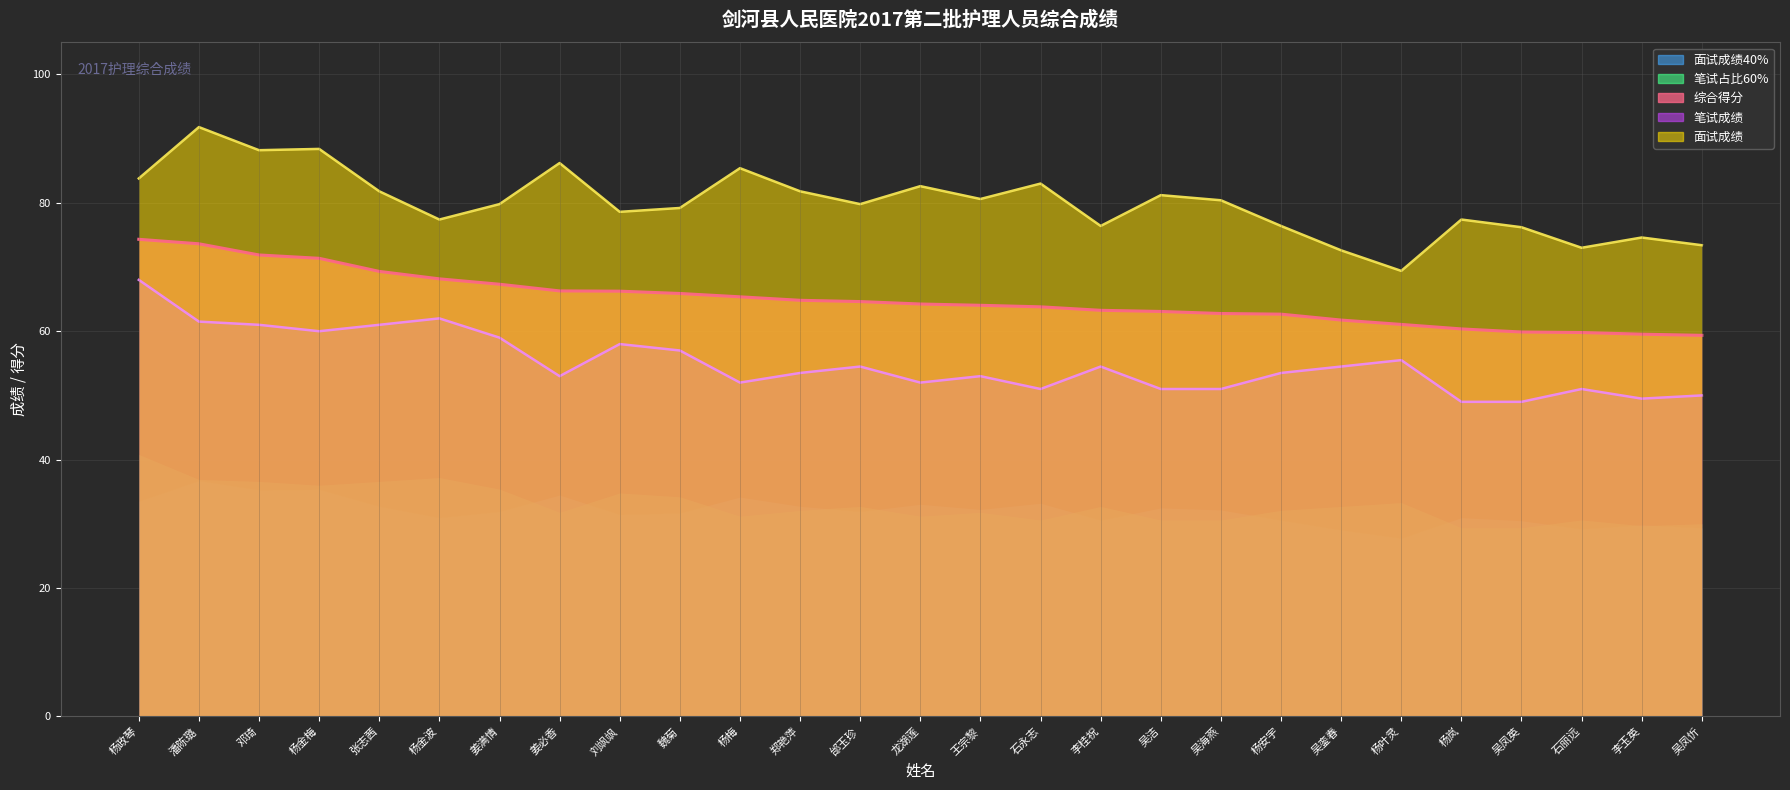

How many data points does each series have?

27